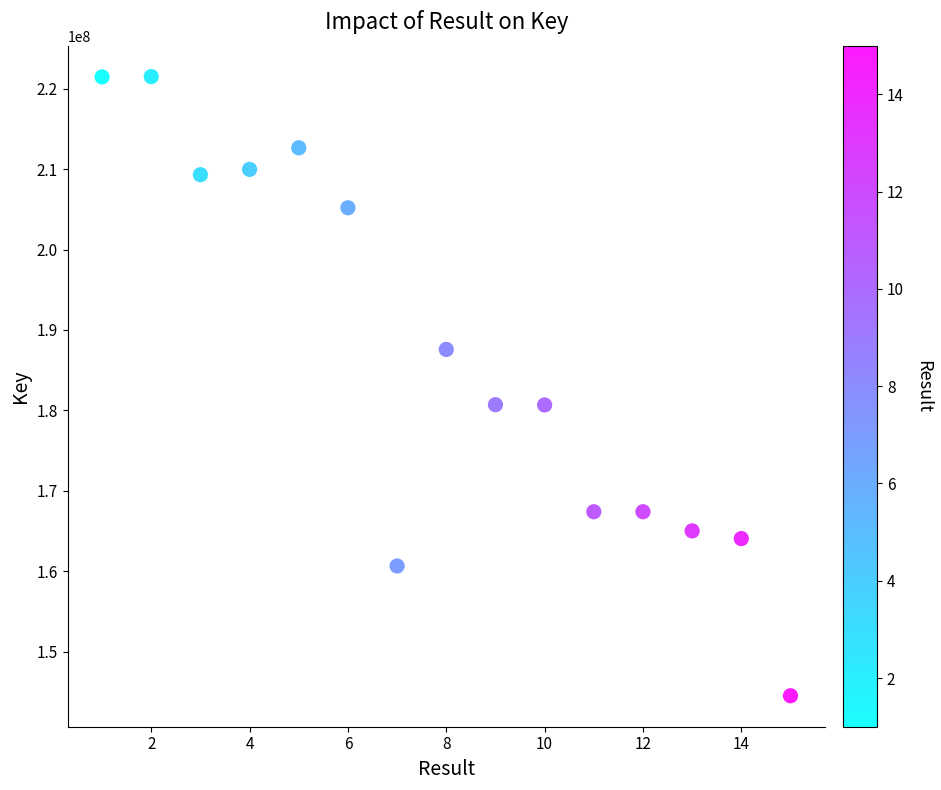

What is the range of X values (max minus min)?

14